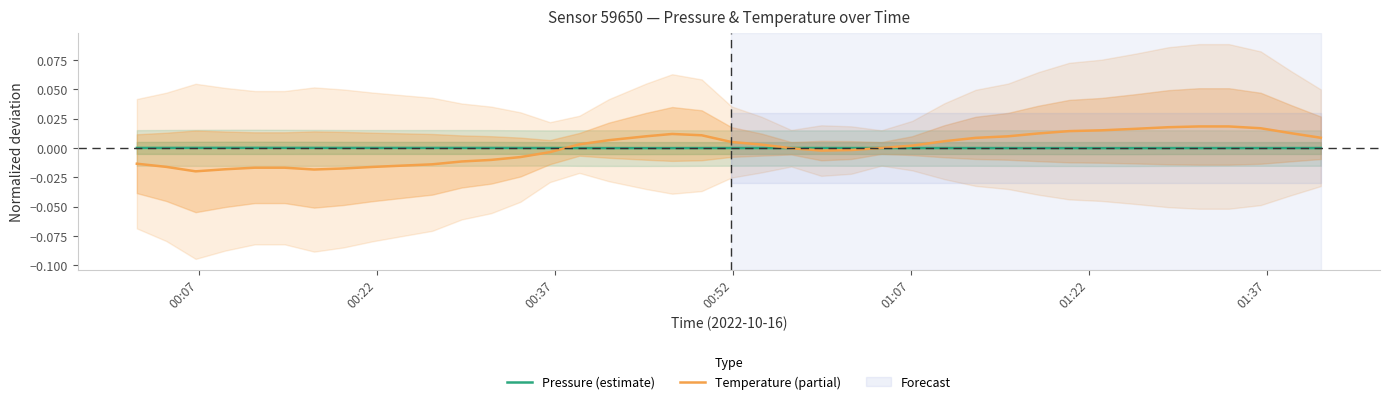

How many times do Pressure (estimate) and Temperature (partial) cross each other?

3